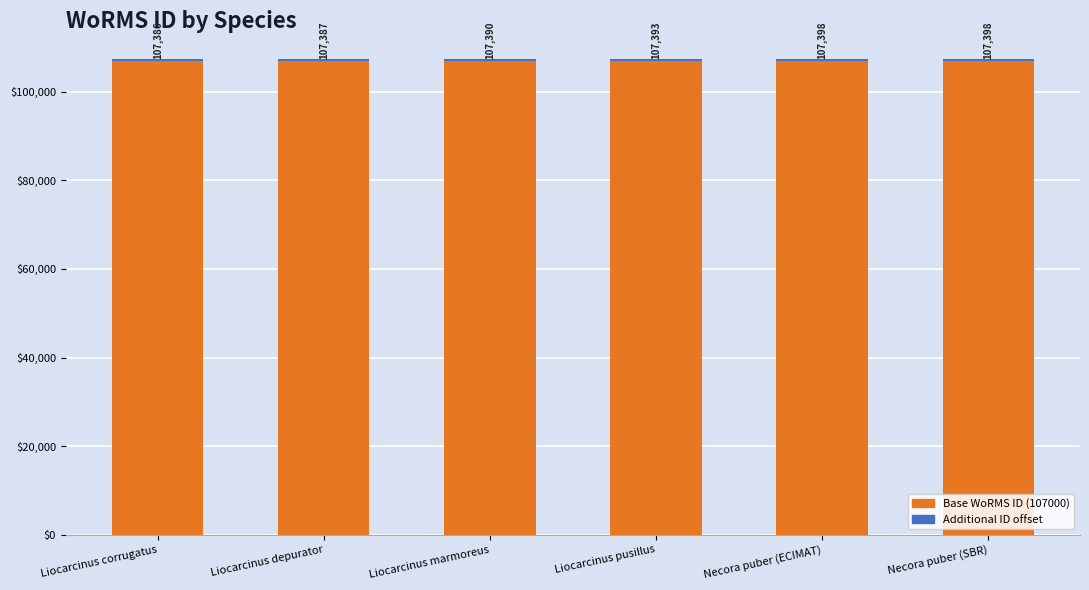

What is the sum of all Base WoRMS ID (107000) values?

642000